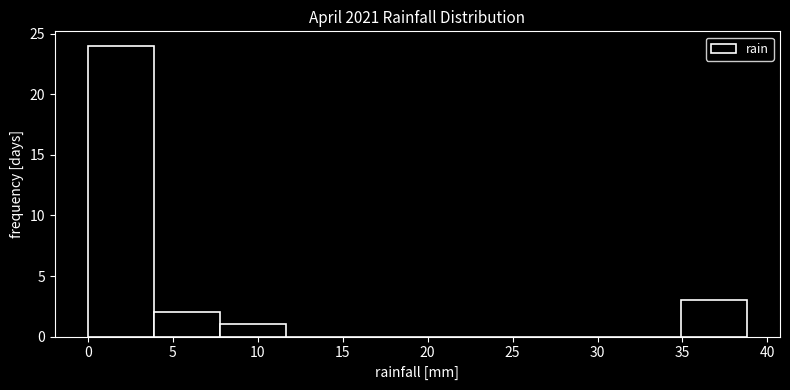

What is the height of the bar covering 8.0 to 11.5 on the x-axis? Neither the bar edges nor the heights are printed on the chart, so give them approximately, as read against the axes.

1